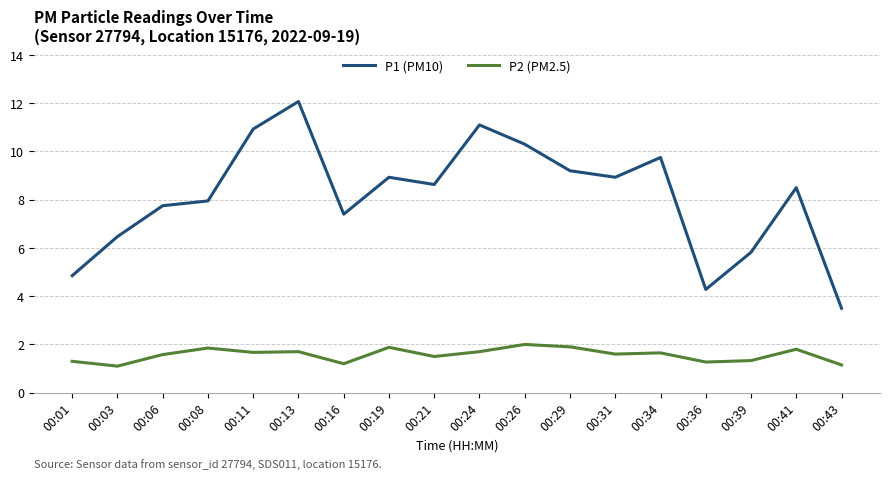

The P1 (PM10) series shows 15.7 at 00:34. True or false?

False